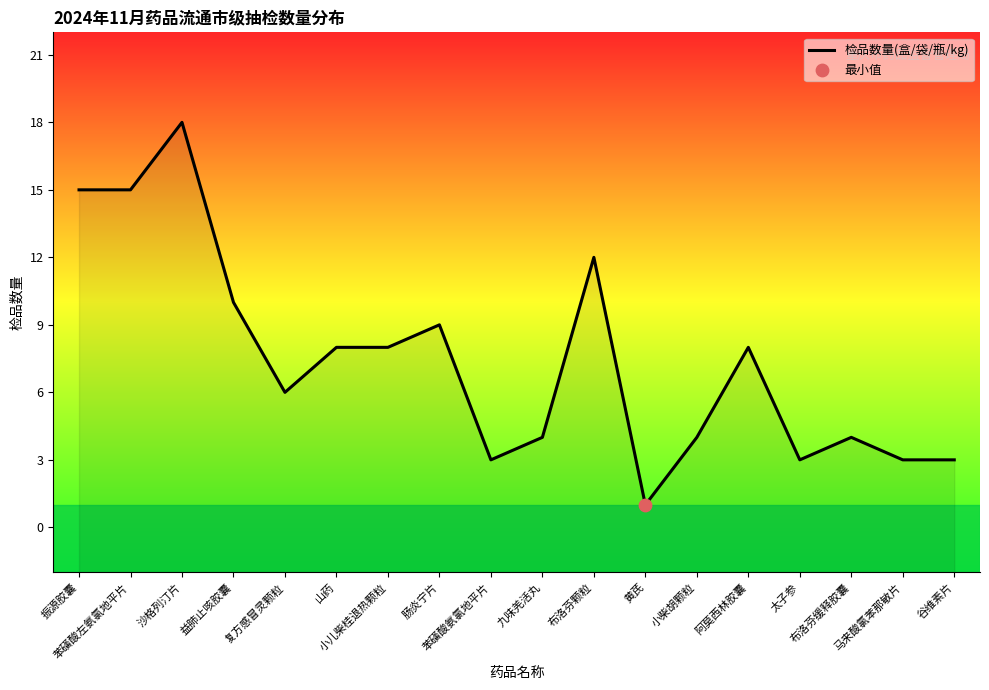

What is the change in value from 黄芪 to 马来酸氯苯那敏片?

+2